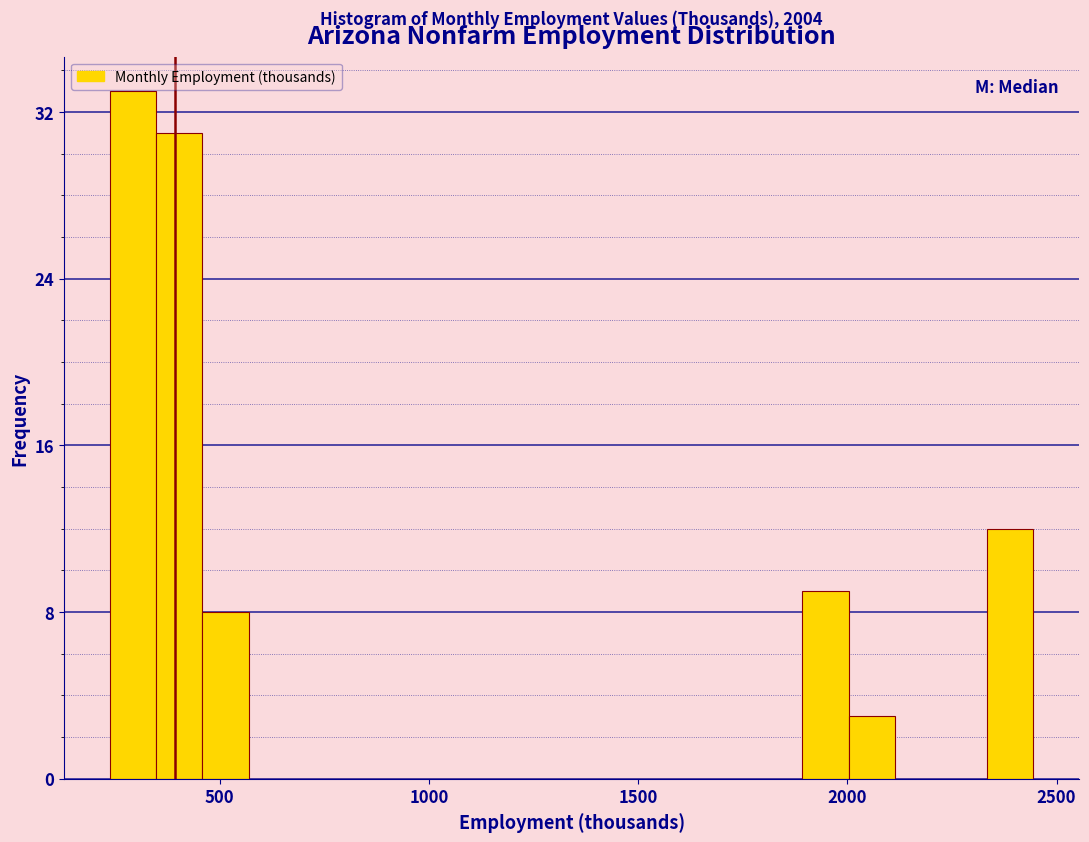

Around what value on the x-axis is the tallest bar? Give the approximate position of its centre, as read against the axis.

300